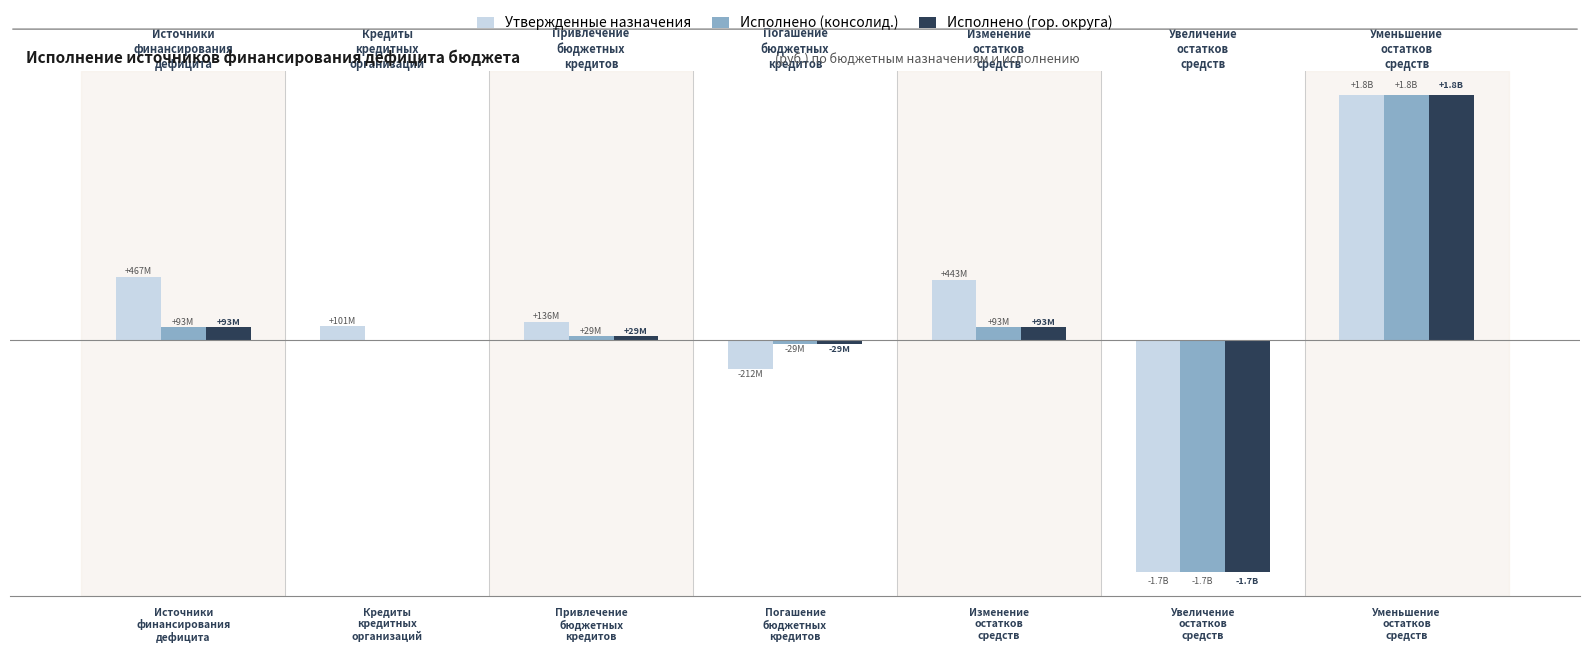

Reading right to left, extract all data points from this chart.

Утвержденные назначения: 1813997920.1	-1720997676.0	442814322.7	-212141238.0	136000000.0	100819238.0	467492322.7
Исполнено (консолид.): 1813997920.1	-1720997676.0	93000244.2	-28839728.0	28839728.0	0.0	93000244.2
Исполнено (гор. округа): 1813997920.1	-1720997676.0	93000244.2	-28839728.0	28839728.0	0.0	93000244.2